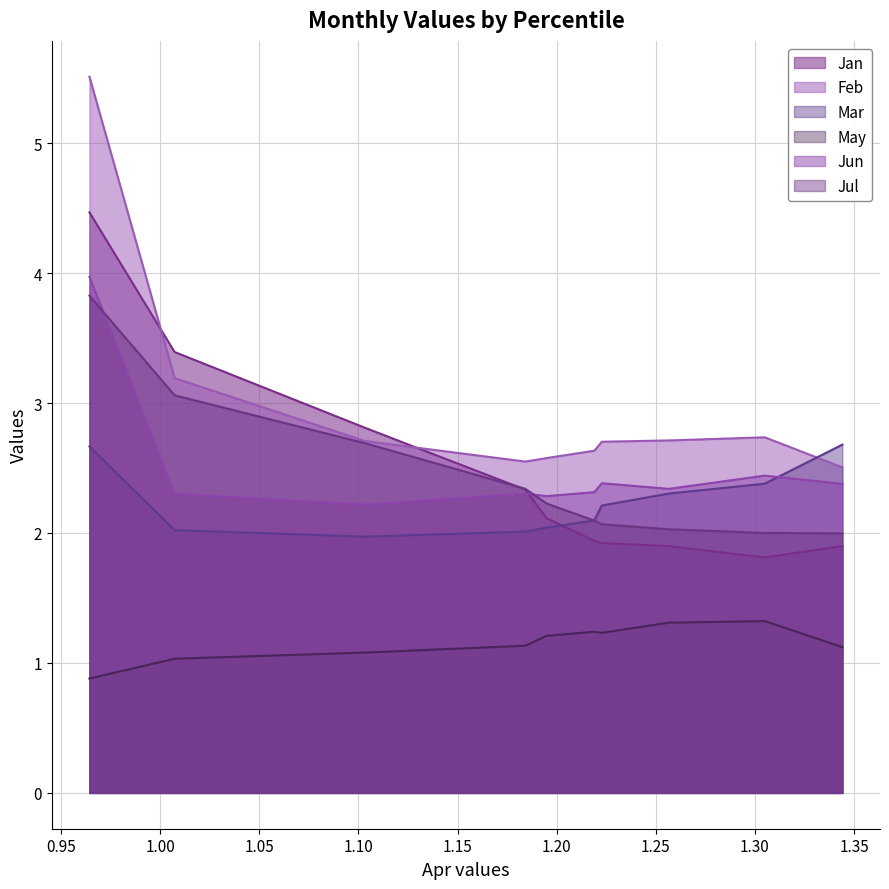

Which series changed the most between pct45 and pct65?

Jan